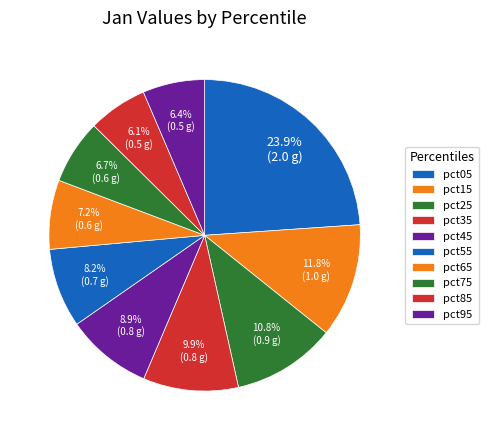

How much of the chart is everything except pct85?

93.9%